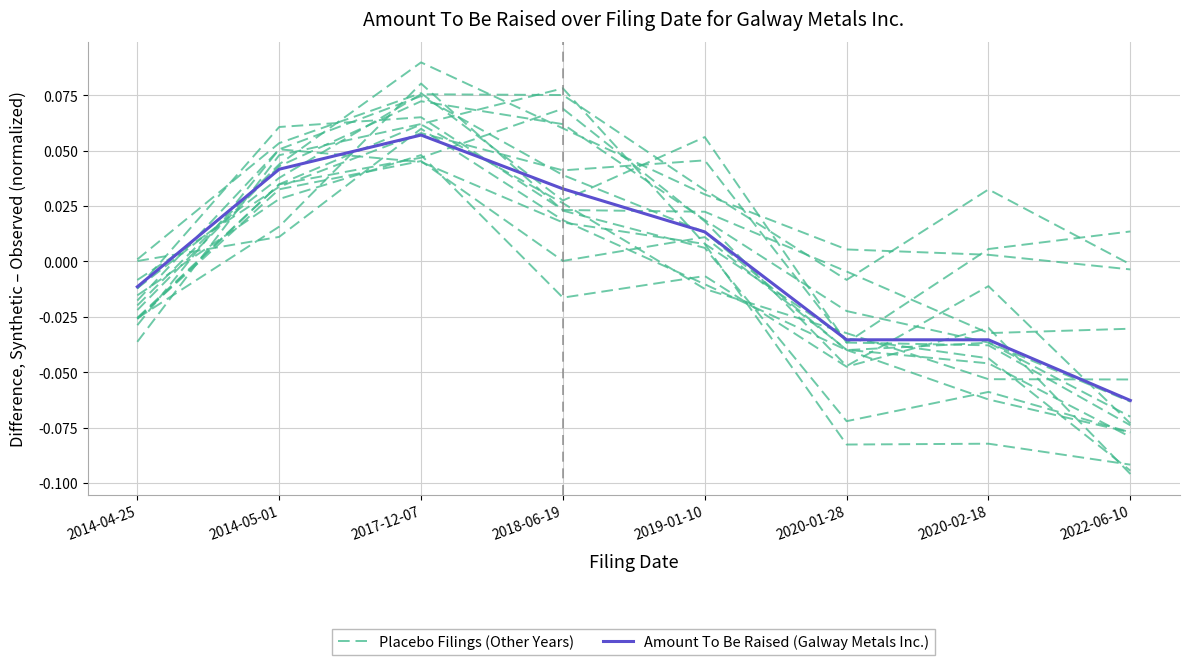

What are all the series names shown in the legend?

Placebo Filings (Other Years), Amount To Be Raised (Galway Metals Inc.)